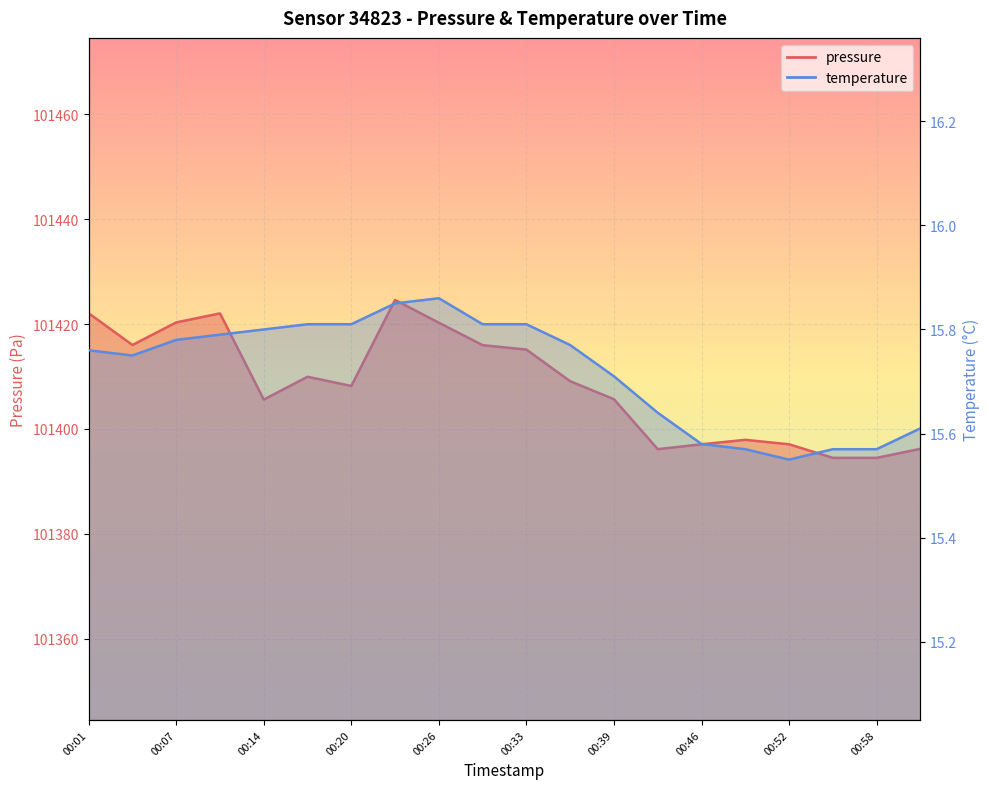

At how many categories does at least one series exceed 83371?

20